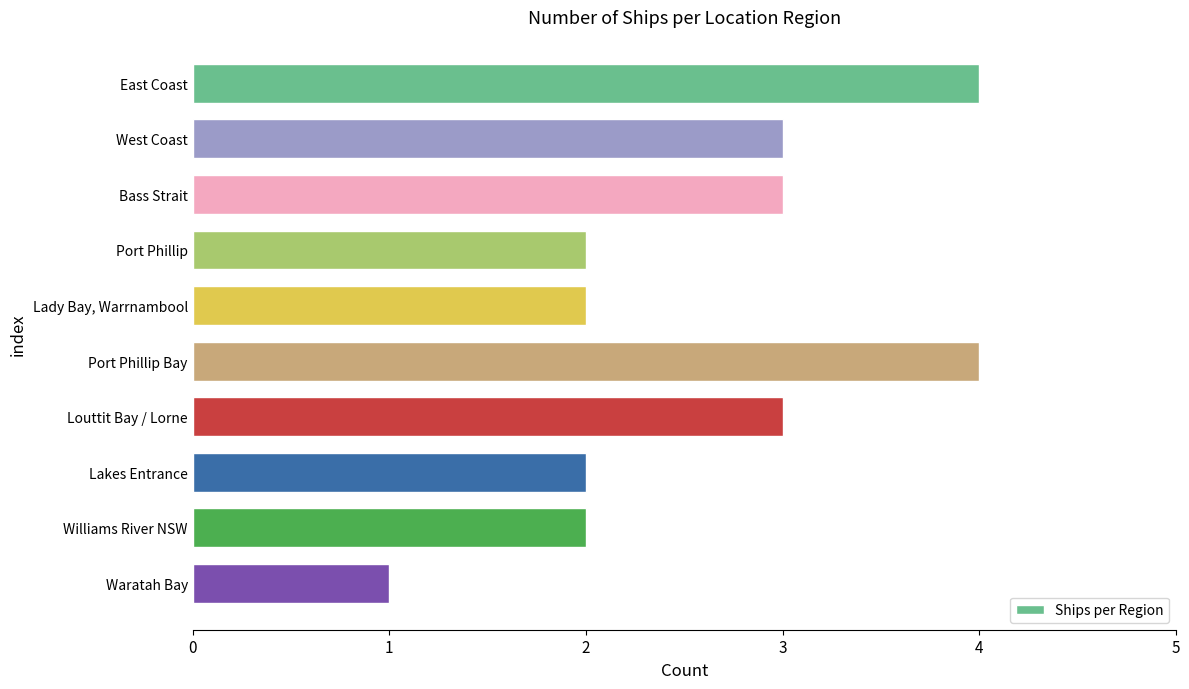

Reading top to bottom, what are all the values shown in this chart?

East Coast=4	West Coast=3	Bass Strait=3	Port Phillip=2	Lady Bay, Warrnambool=2	Port Phillip Bay=4	Louttit Bay / Lorne=3	Lakes Entrance=2	Williams River NSW=2	Waratah Bay=1